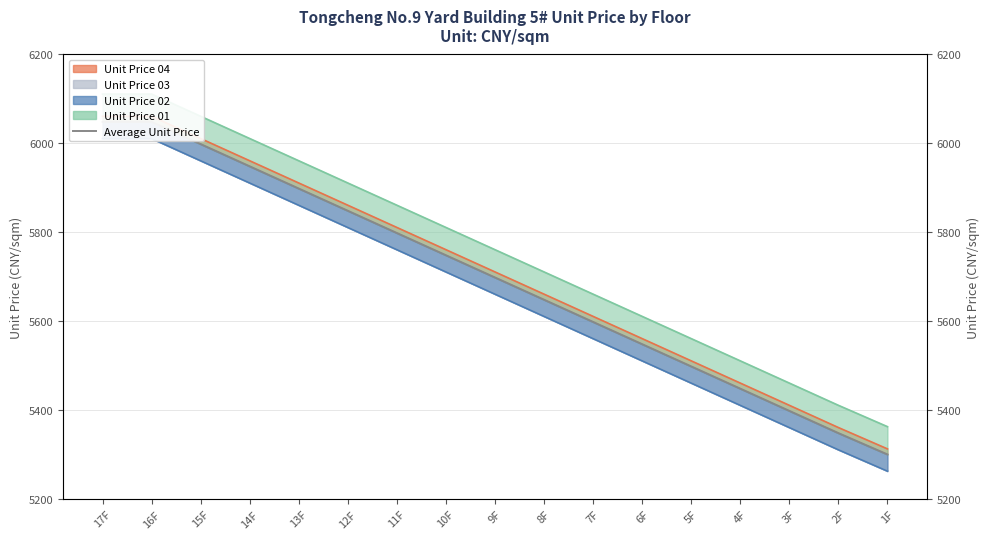

Reading left to right, extract all data points from this chart.

6048.5	6048.5	5998.5	5948.5	5898.5	5848.5	5798.5	5748.5	5698.5	5648.5	5598.5	5548.5	5498.5	5448.5	5398.5	5348.5	5300.5